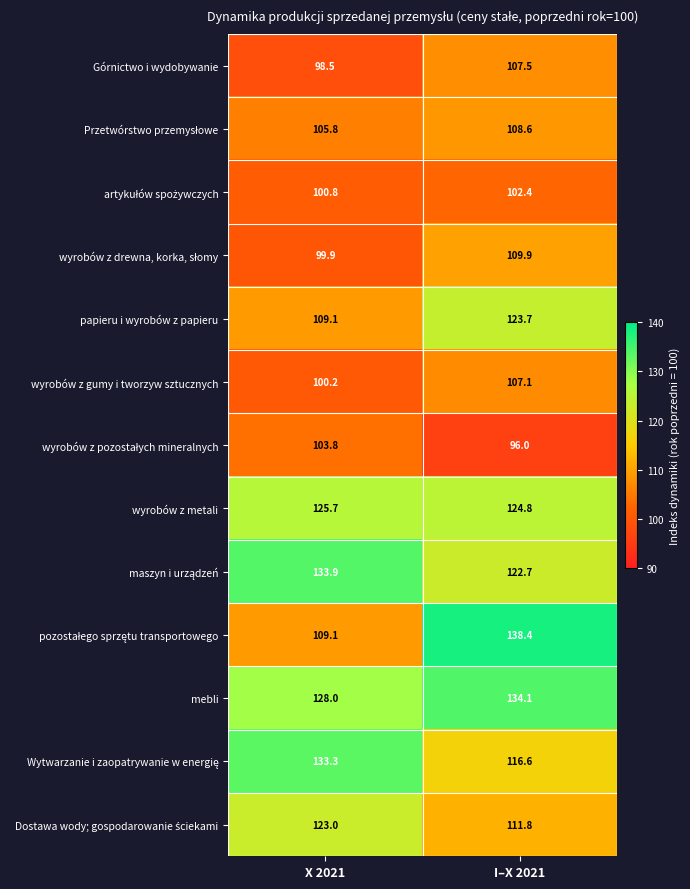

What is the approximate value of wyrobów z metali at X 2021?

125.7